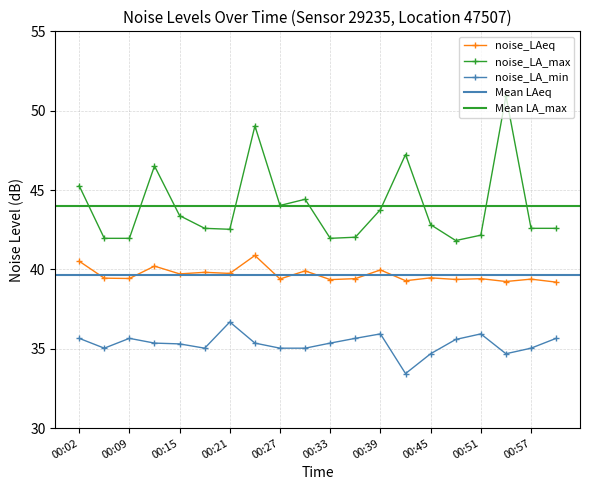

True or false: noise_LAeq and noise_LA_max intersect in this chart.

False